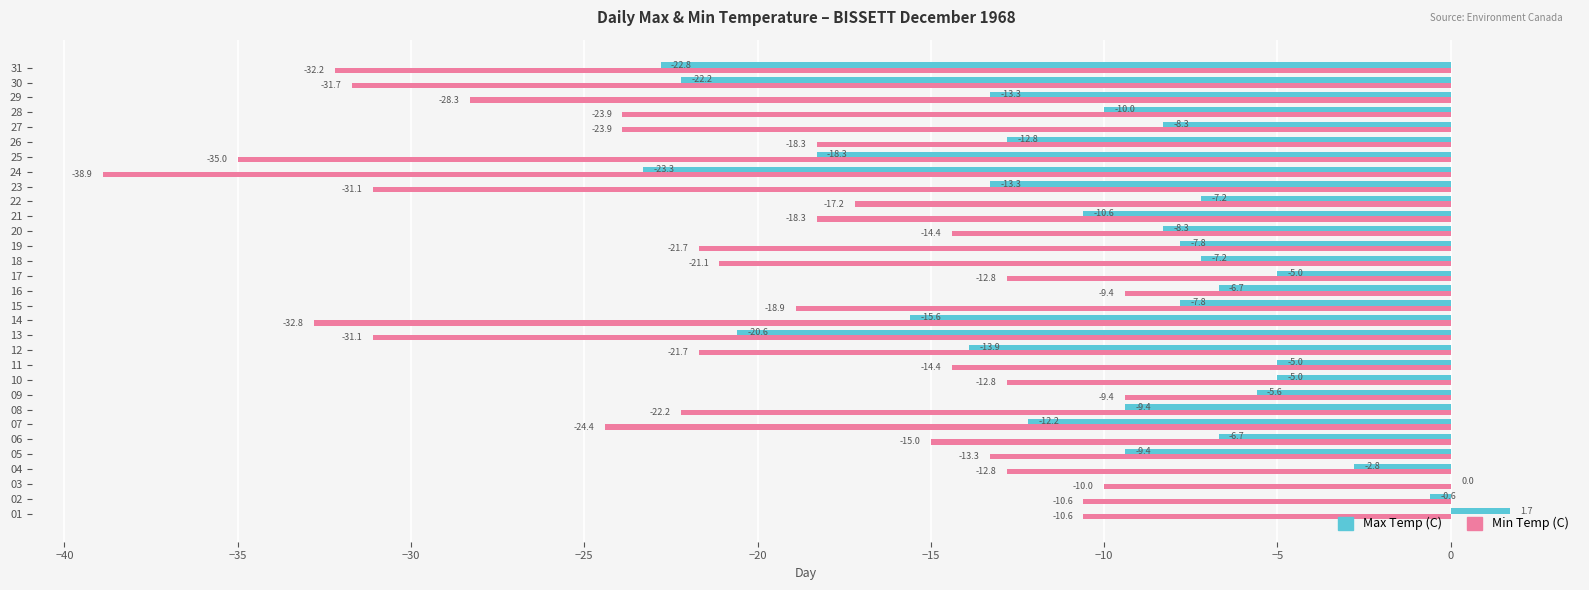

Which category has the highest value across all series?

01